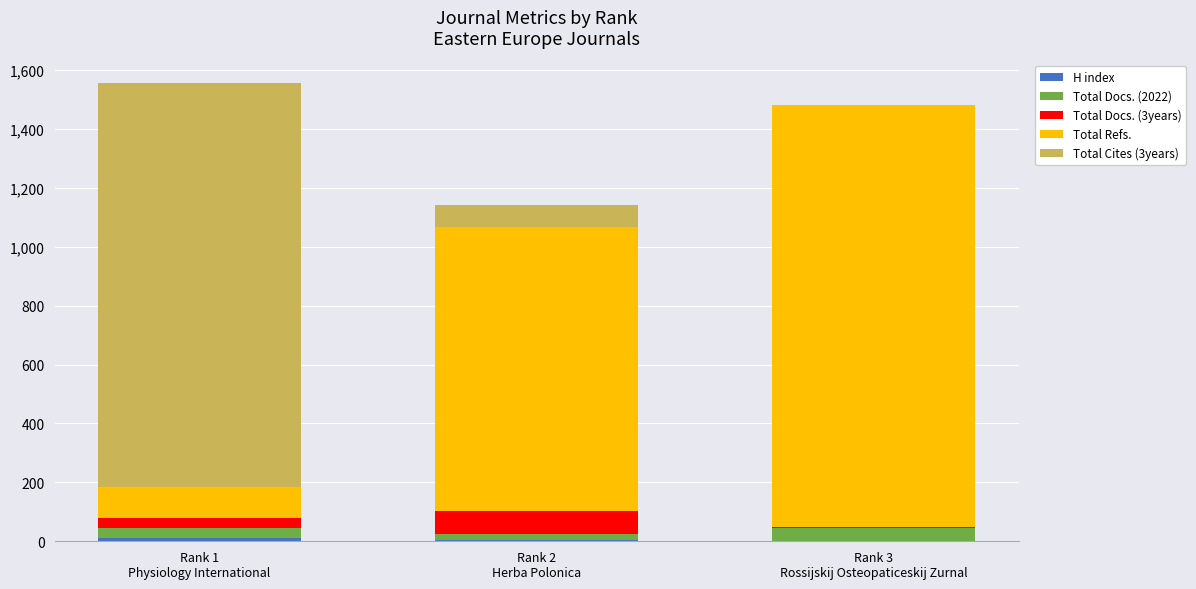

Is it true that H index equals 0 at Rank 3
Rossijskij Osteopaticeskij Zurnal?

True